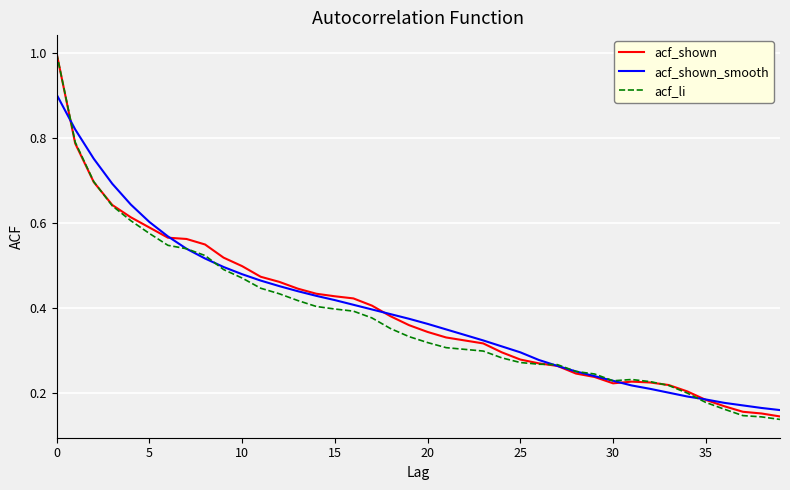

What is the highest value of the acf_shown series?

1.0